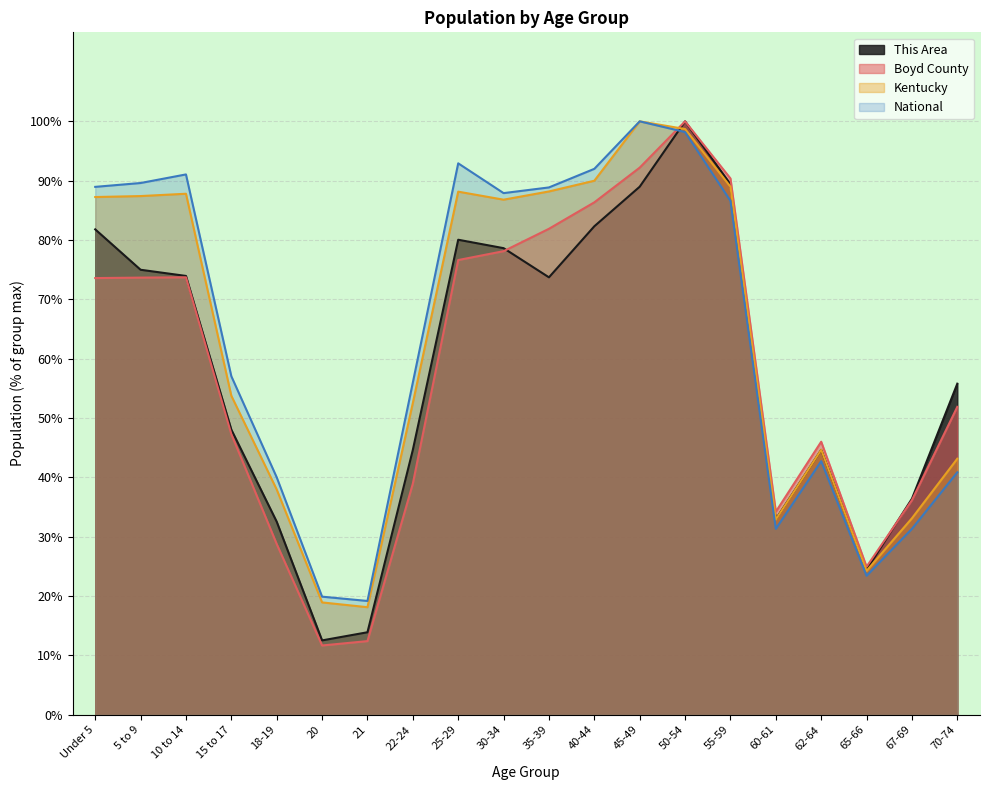

What is the difference between the maximum and second lowest values in the Boyd County series?

87.6